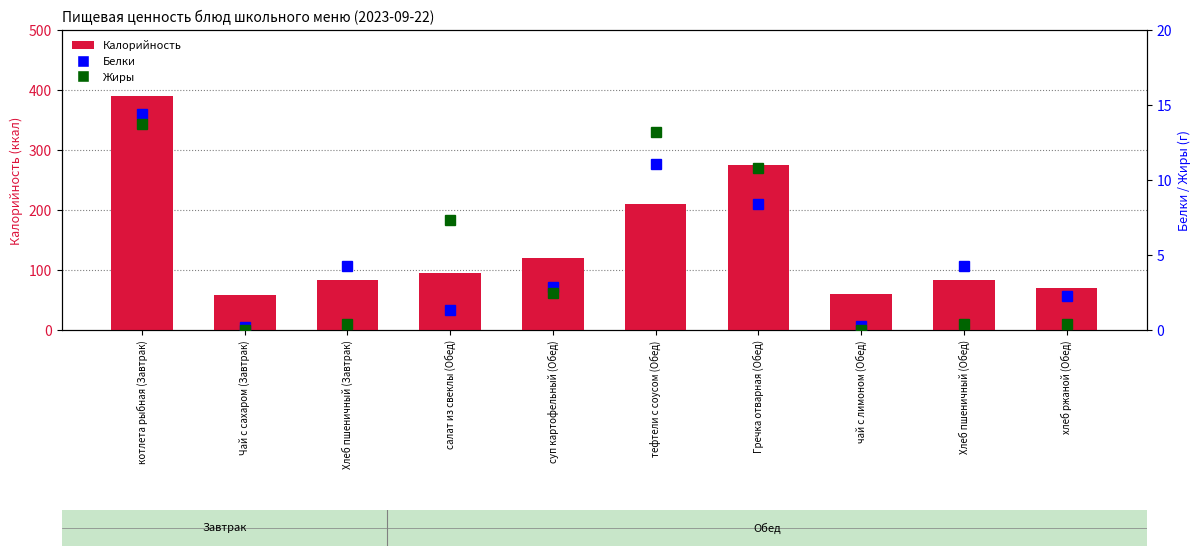

What is the difference between the highest and lowest values at Гречка отварная (Обед)?

266.6